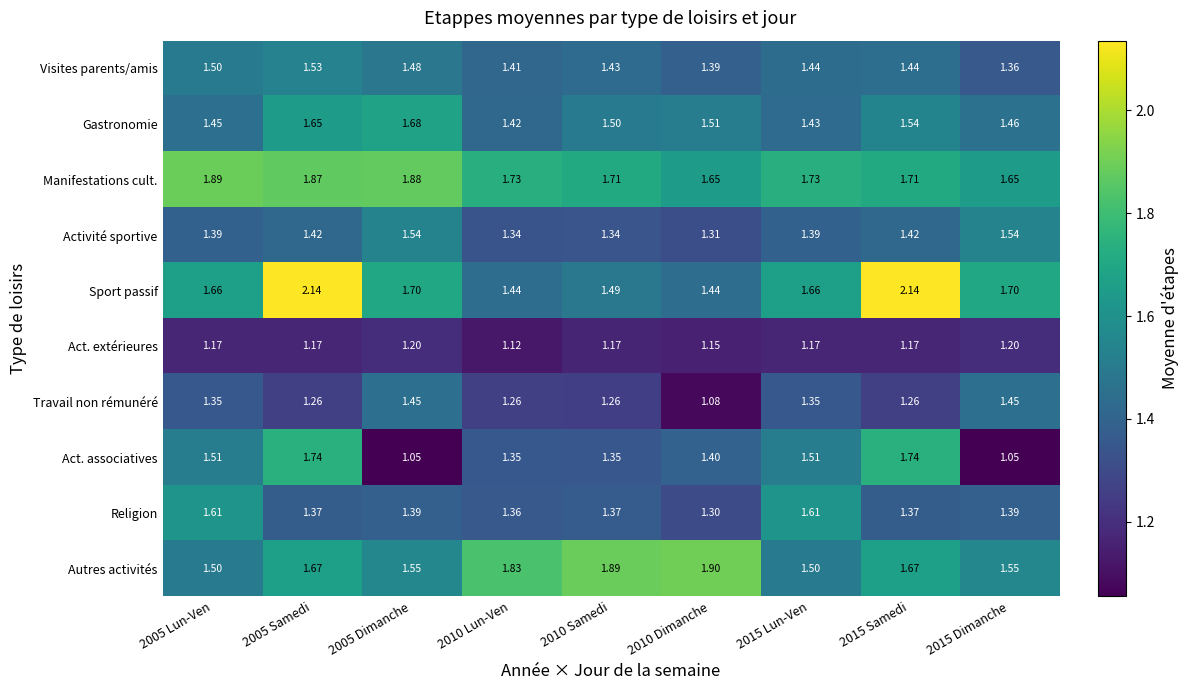

List the series in order of their peak value, lowest first.

Act. extérieures, Travail non rémunéré, Visites parents/amis, Activité sportive, Religion, Gastronomie, Act. associatives, Manifestations cult., Autres activités, Sport passif